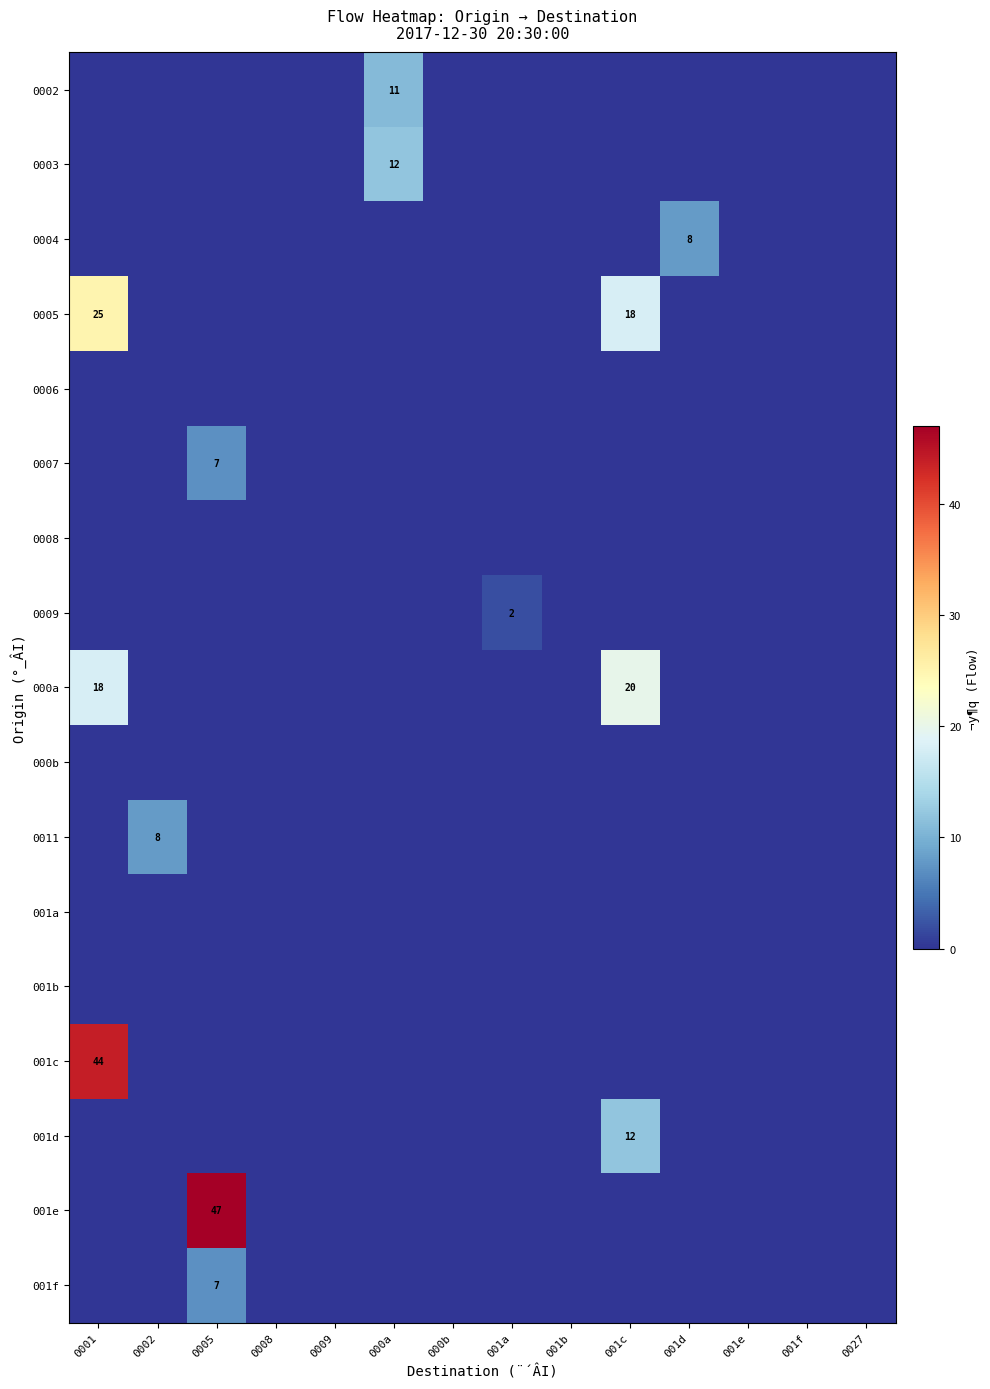

Which series has the largest total across all categories?

001e